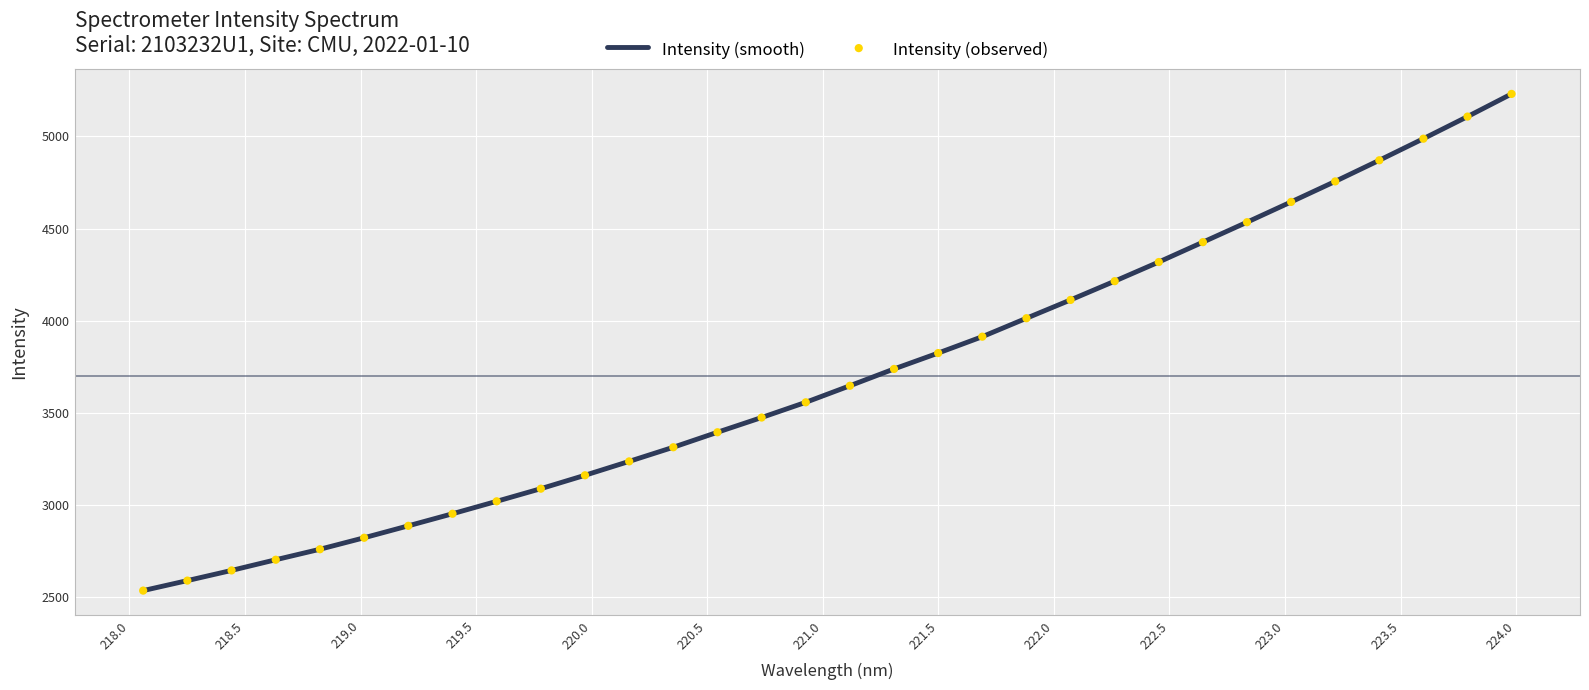

What is the maximum value shown in the chart?

5231.1